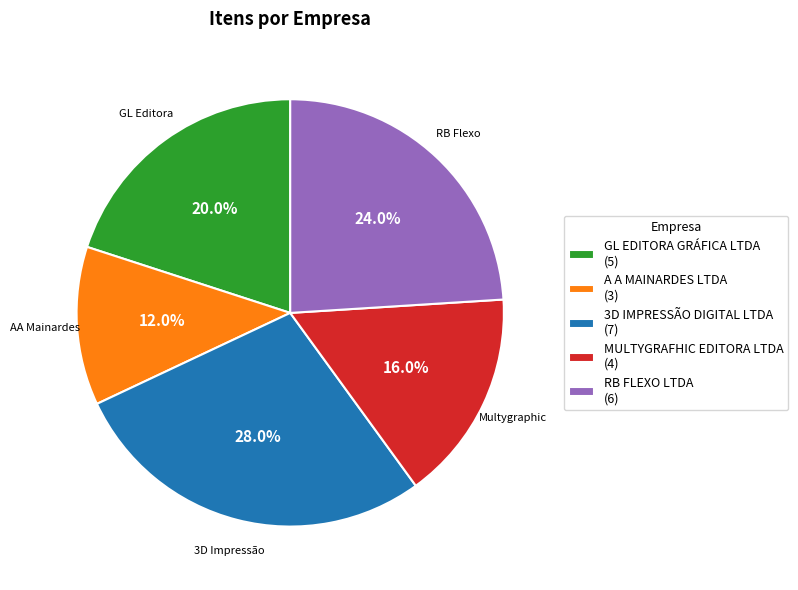

To the nearest percent, what percentage of the pie is RB FLEXO LTDA?

24%